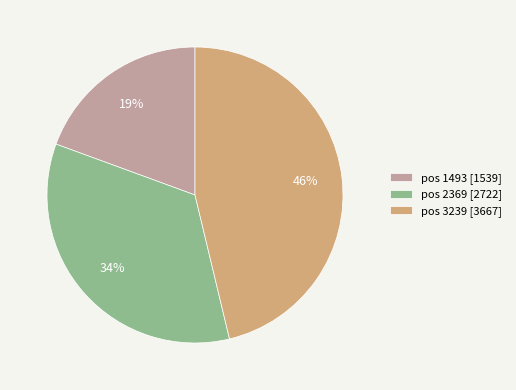

Count the number of slices in the pie.

3